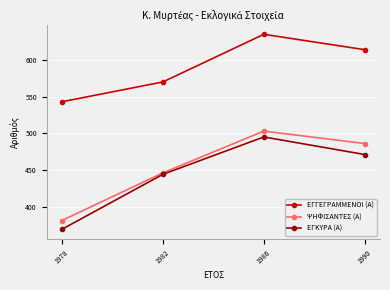

Rank the series by their maximum value, from lowest to highest.

ΕΓΚΥΡΑ (Α), ΨΗΦΙΣΑΝΤΕΣ (Α), ΕΓΓΕΓΡΑΜΜΕΝΟΙ (Α)